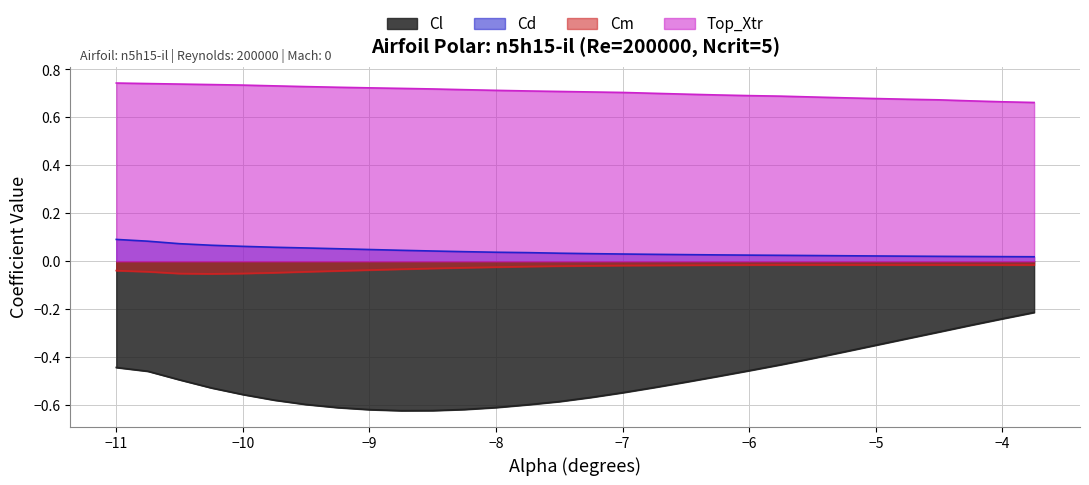

List the series in order of their peak value, highest first.

Top_Xtr, Cd, Cm, Cl